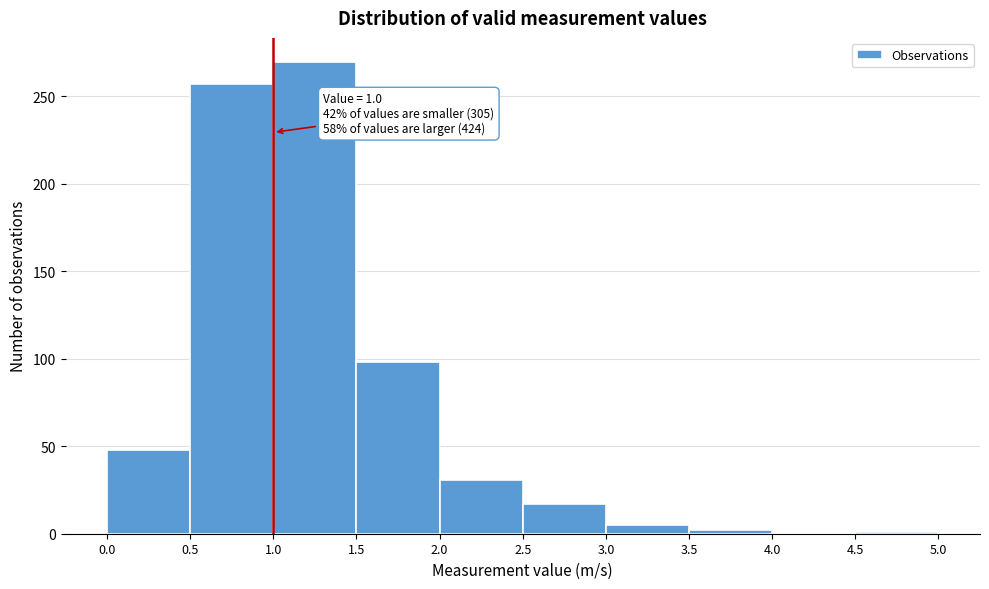

Over which range of the x-axis is the bar tallest?

1.0 to 1.5